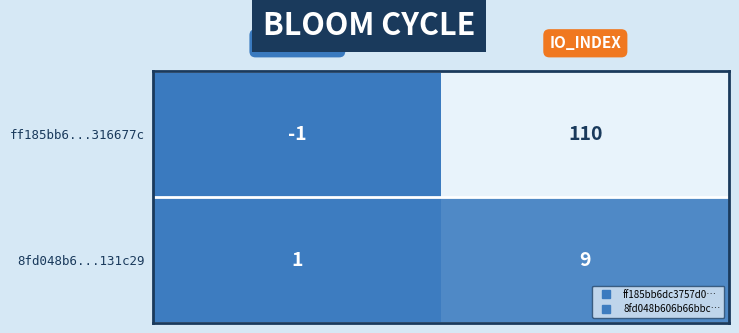

What is the average value of the 8fd048b6...131c29 series?

5